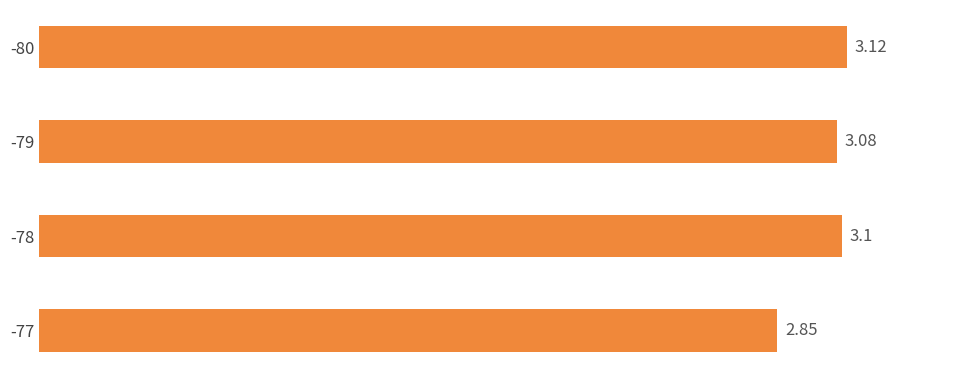

Rank the categories by value from highest to lowest.

-80, -78, -79, -77